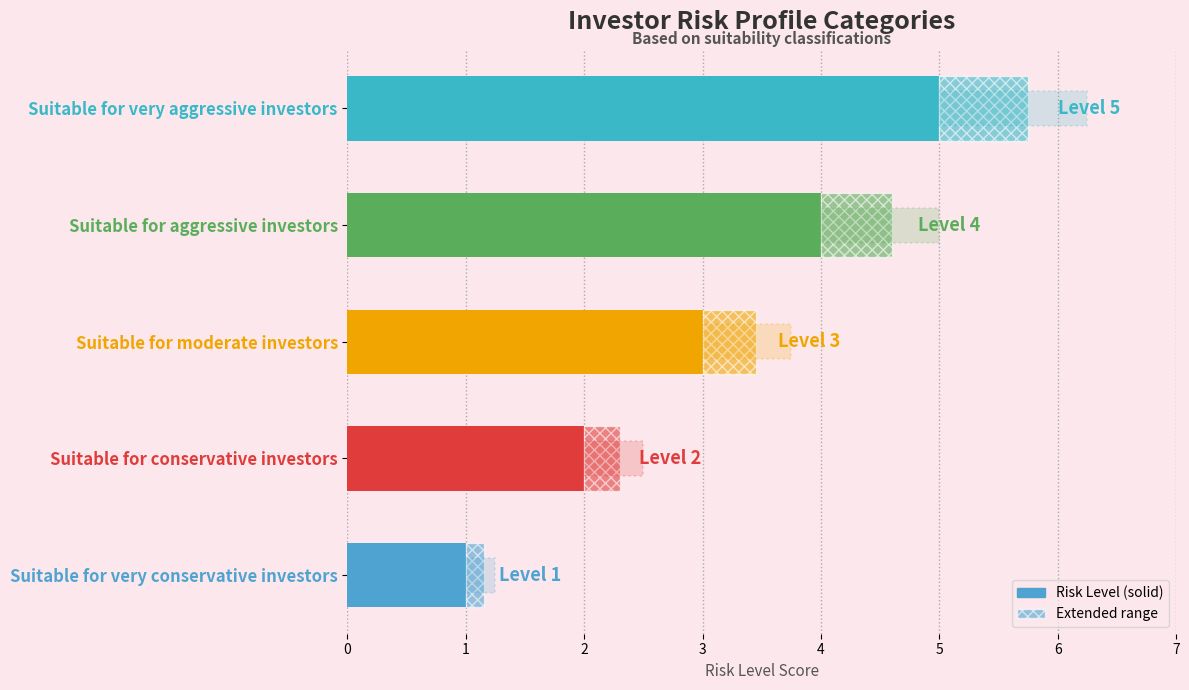

What is the difference between the maximum and second lowest values?

3